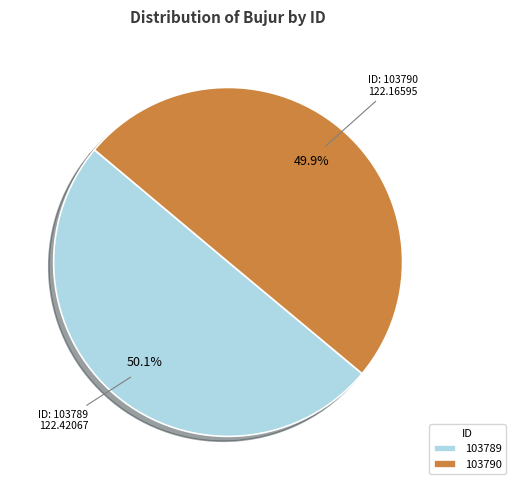

What is the total percentage of 103790 and 103789?

100.0%